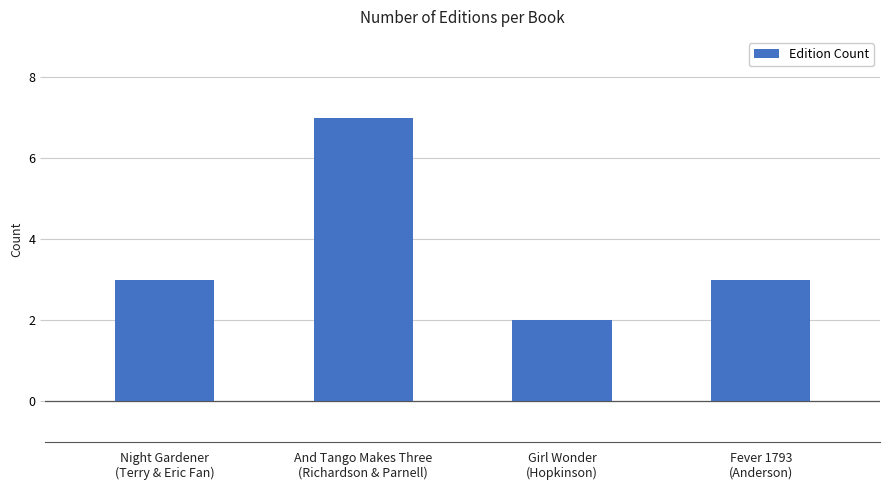

The value at And Tango Makes Three
(Richardson & Parnell) is 13. True or false?

False